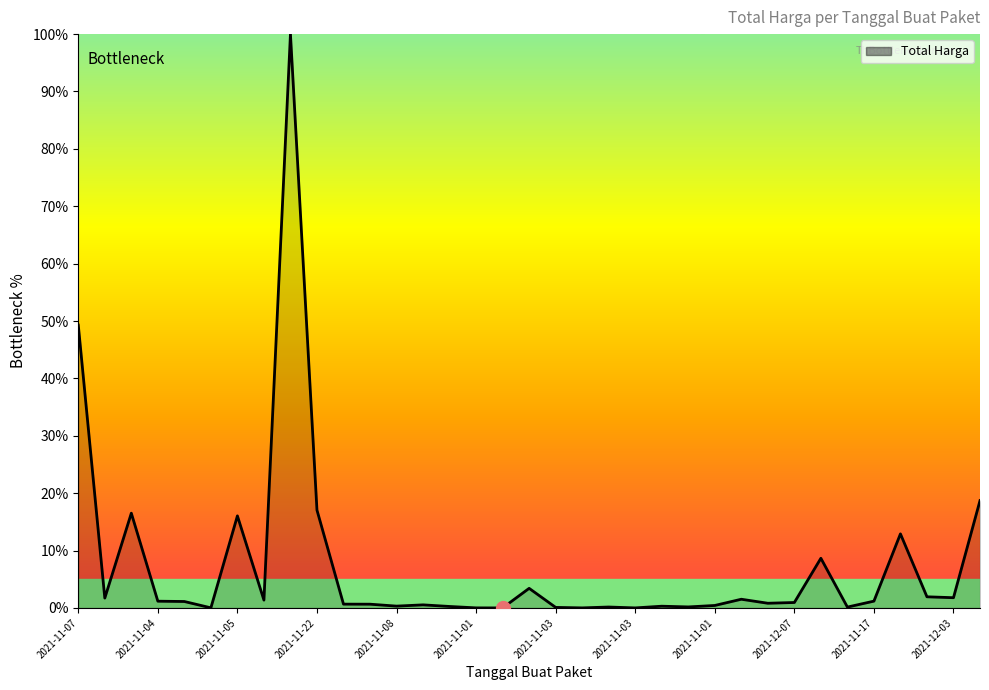

How many series are shown in this chart?

1